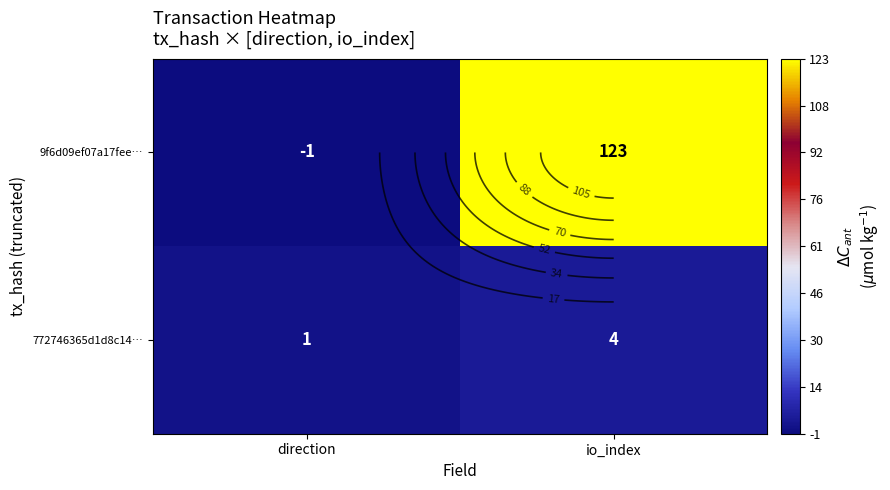

What is the sum of all 9f6d09ef07a17fee… values?

122